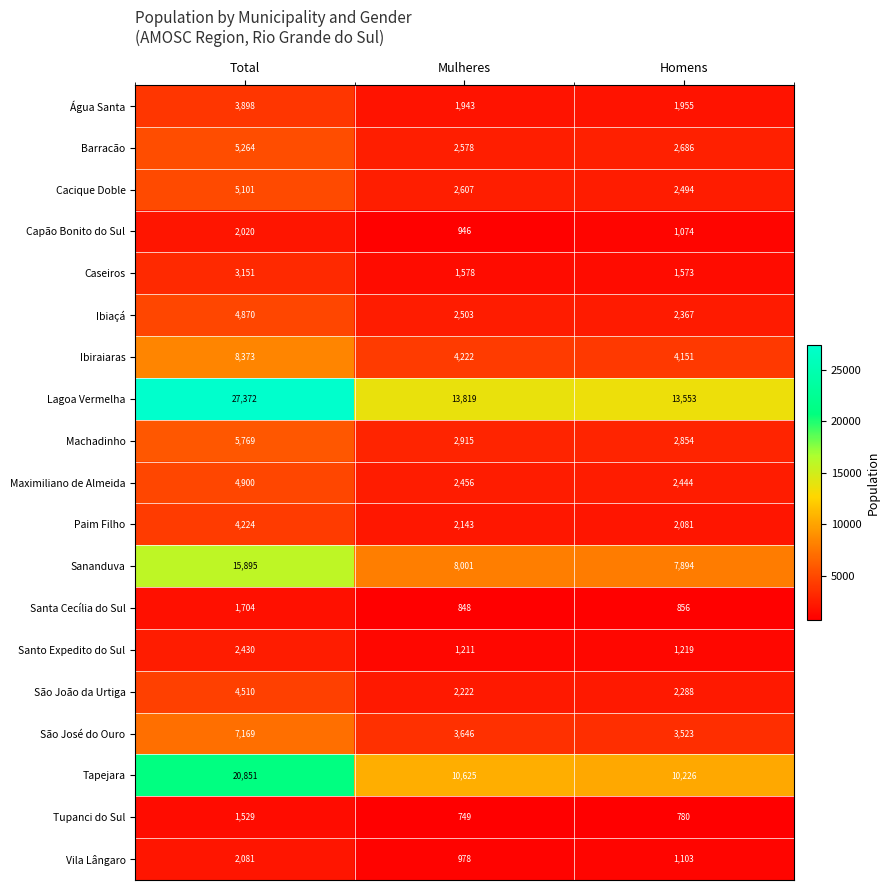

The Capão Bonito do Sul series shows 2020 at Total. True or false?

True